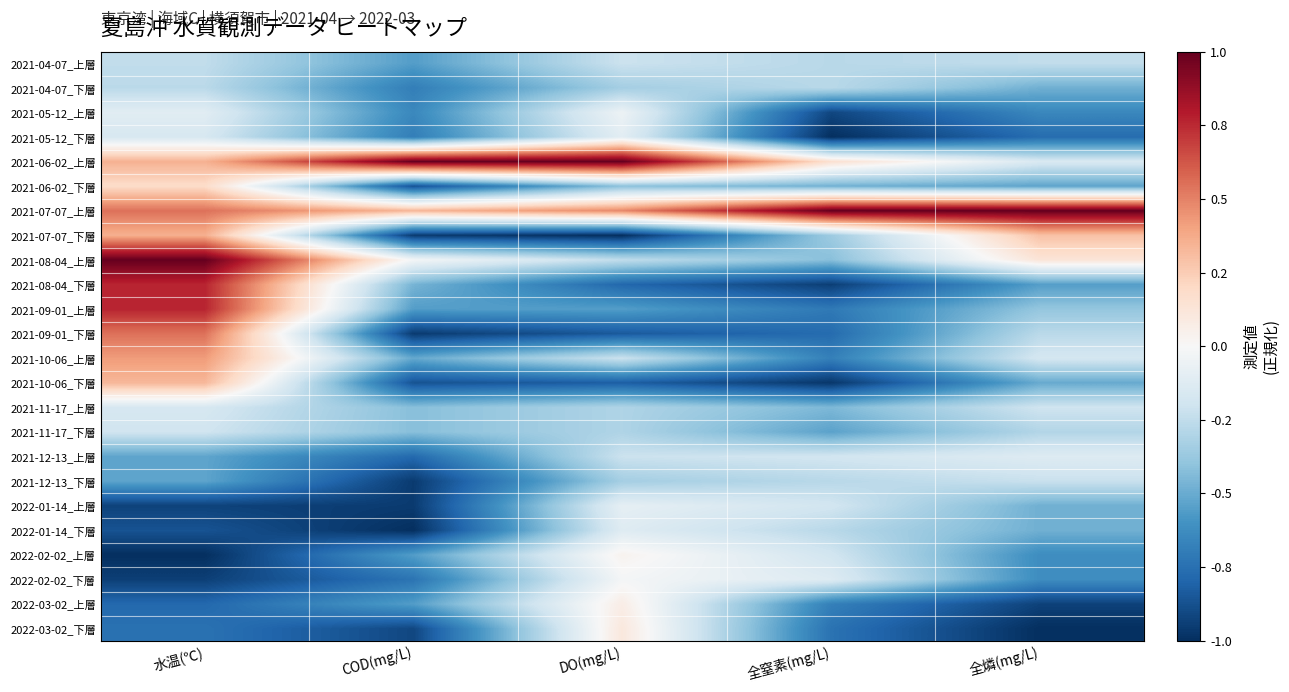

At which category is the sum across all series the highest?

水温(℃)